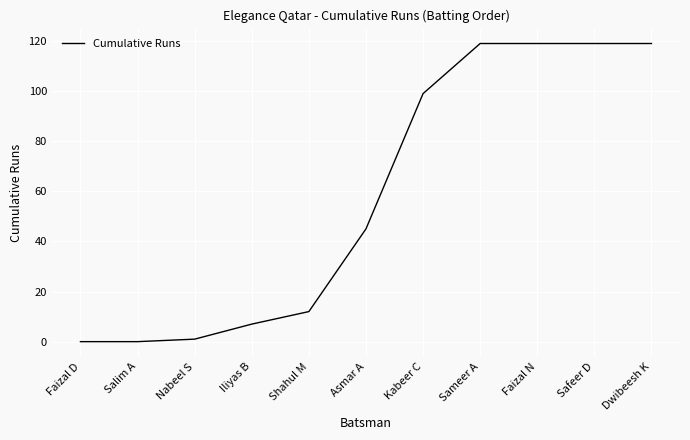

Does the chart display data point markers on the line(s)?

No